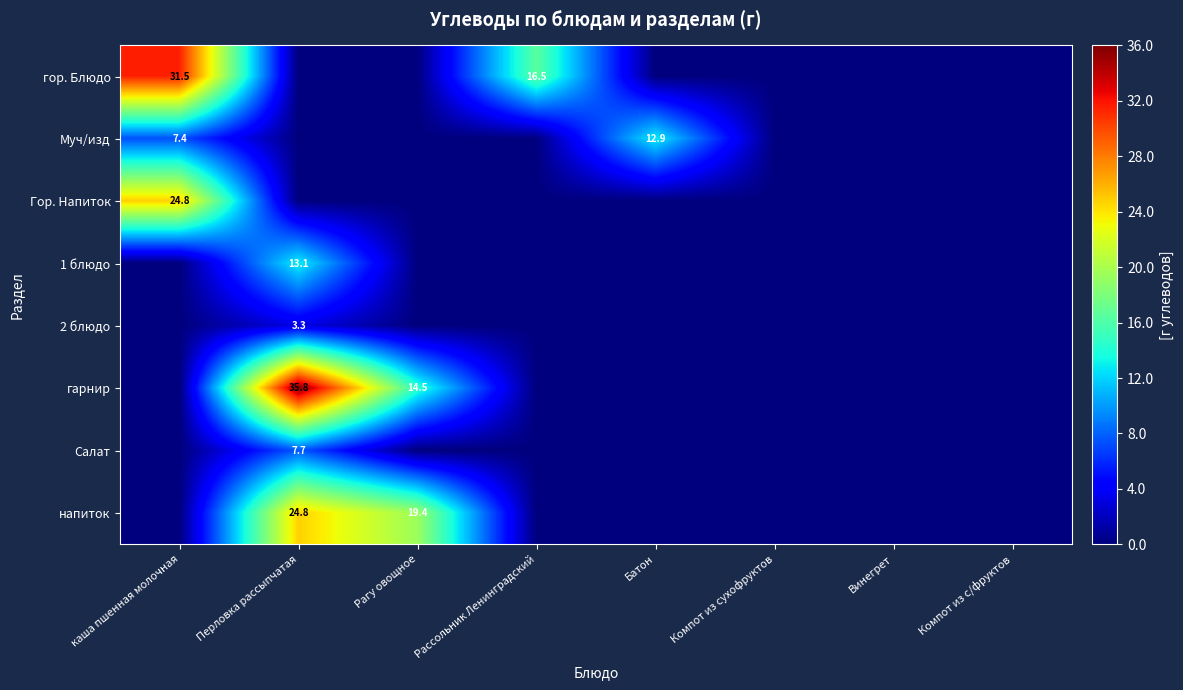

The value of напиток at Рагу овощное is 19.4. True or false?

True